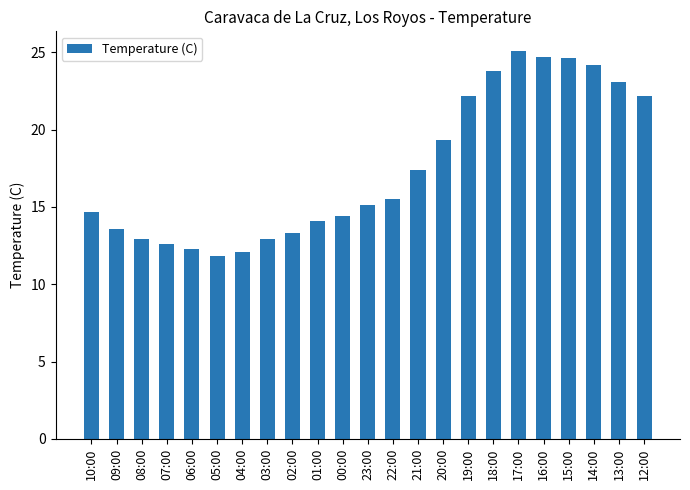

The chart shows a value of 33.5 at 15:00. True or false?

False